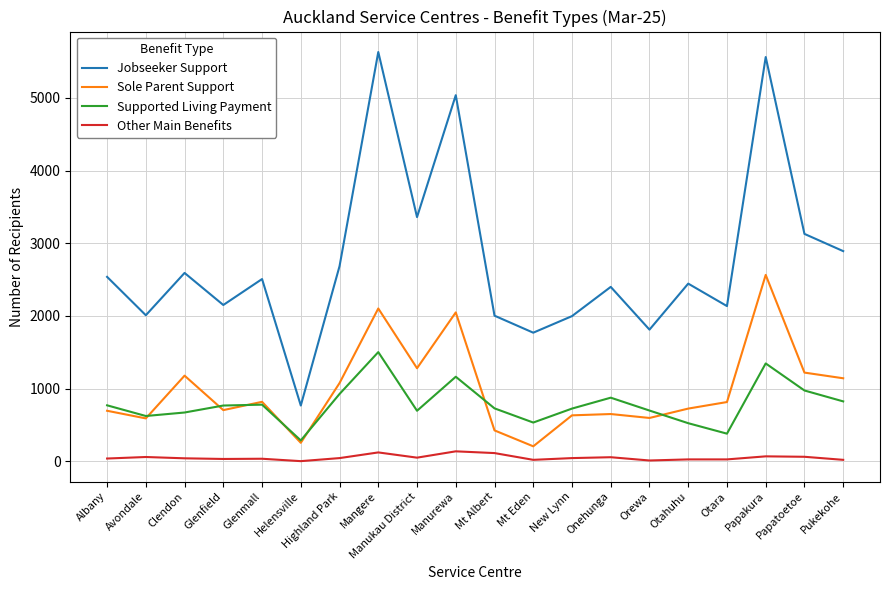

Is it true that Sole Parent Support equals 947 at Onehunga?

False